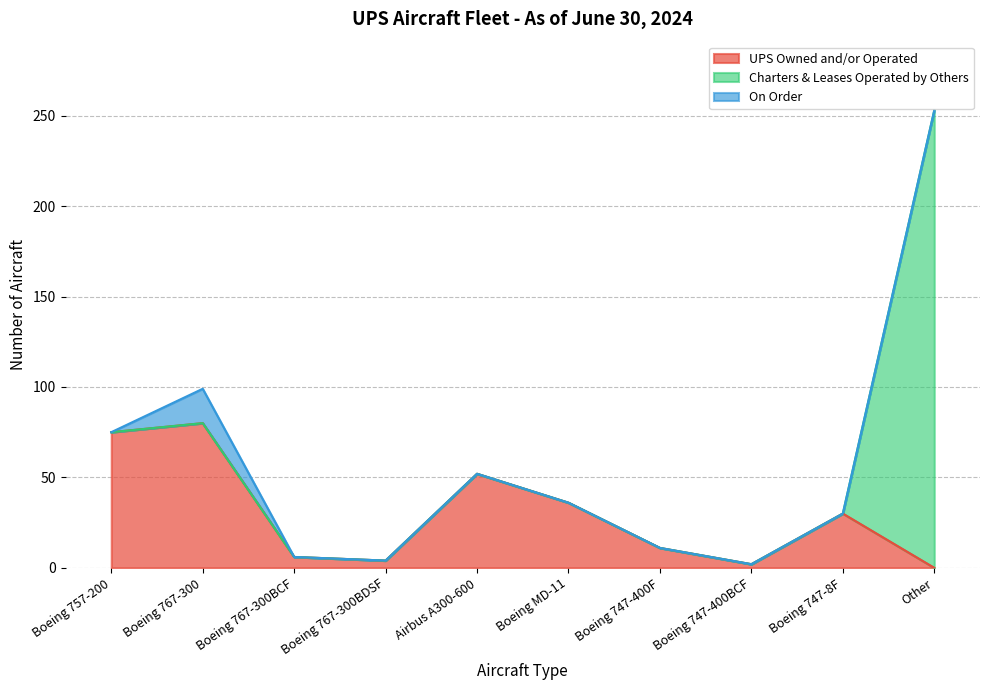

Where is On Order nearest to the value 9?

Boeing 757-200